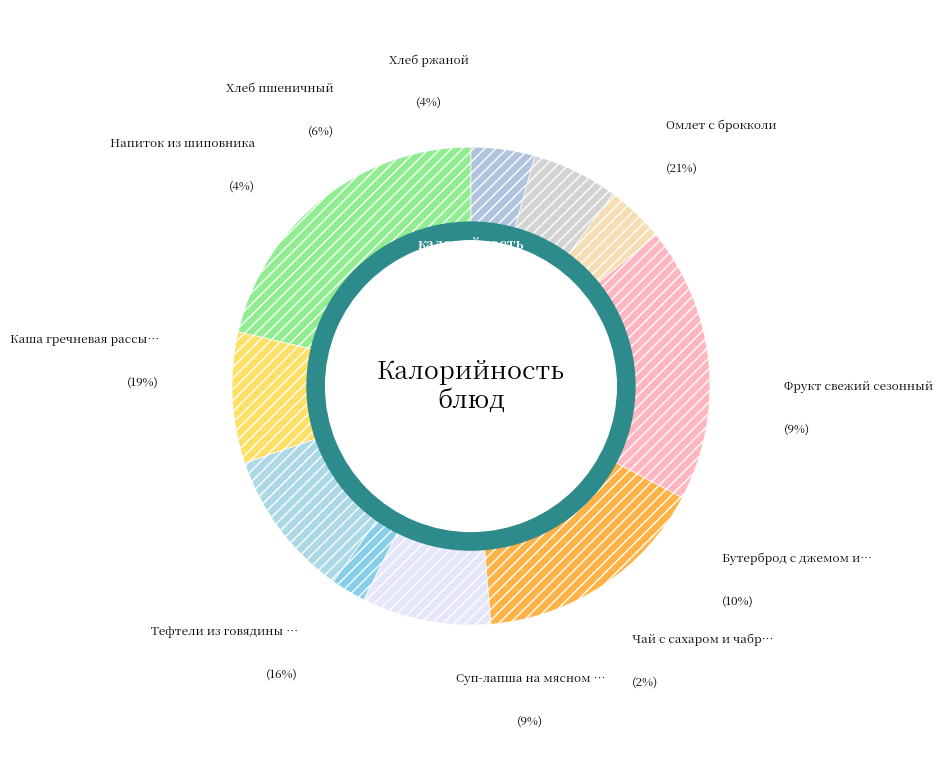

The Хлеб ржаной slice represents 12% of the pie. True or false?

False